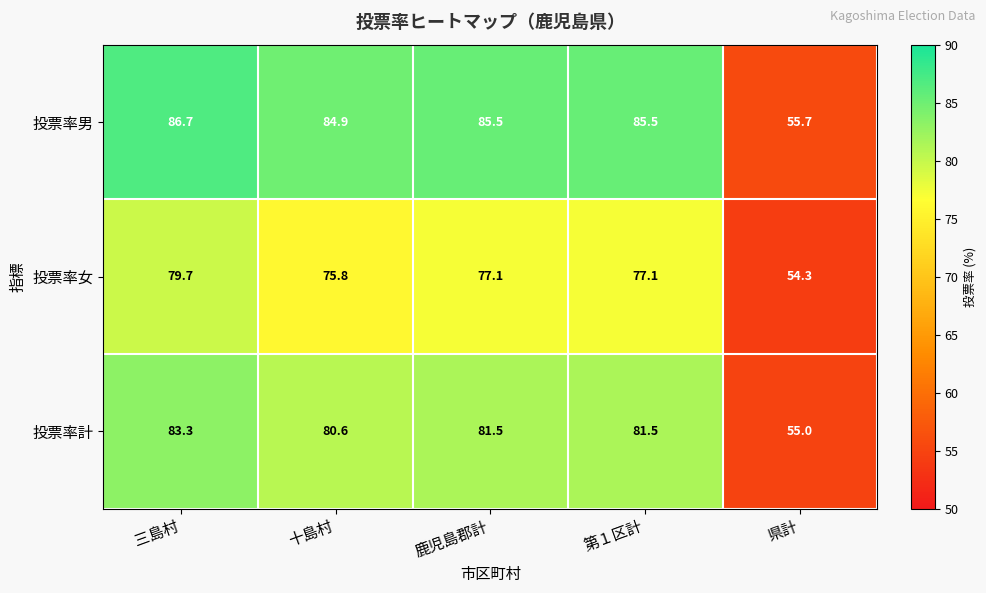

What is the average value of the 投票率女 series?

72.8